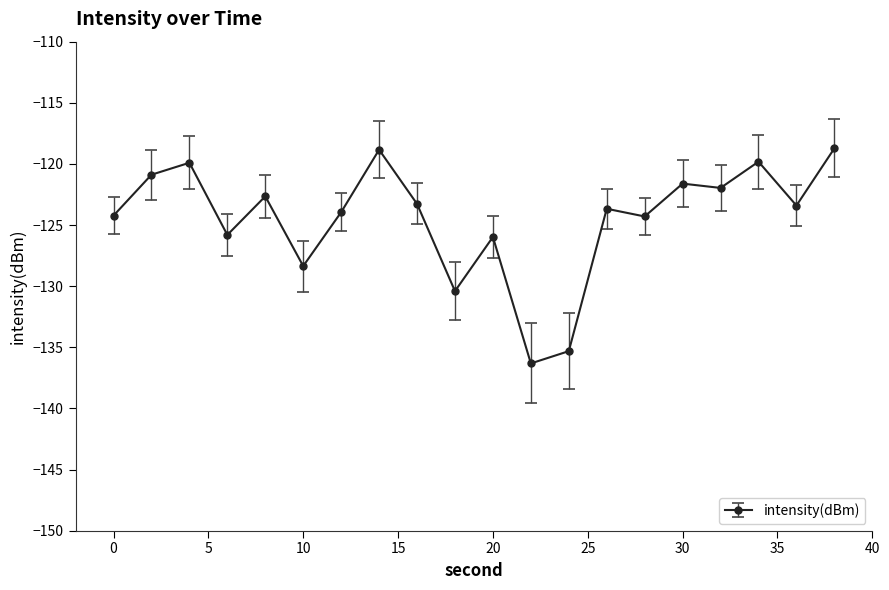

True or false: there are more than 1 points higher than both neighbors.

True